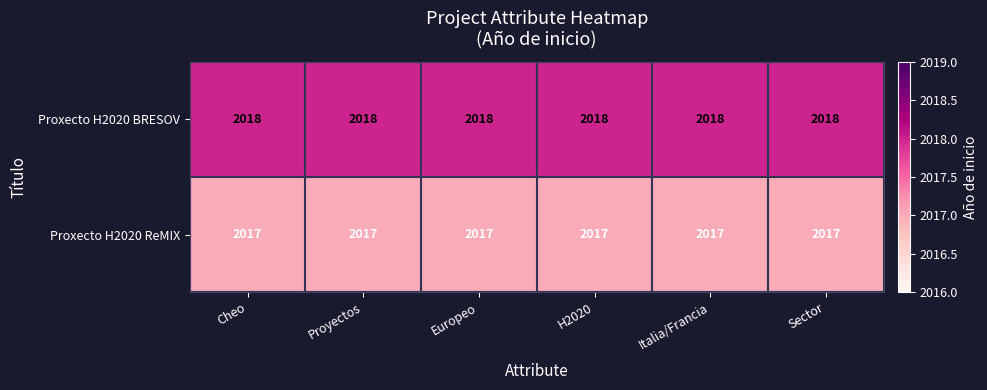

What is the sum of all Proxecto H2020 BRESOV values?

12108